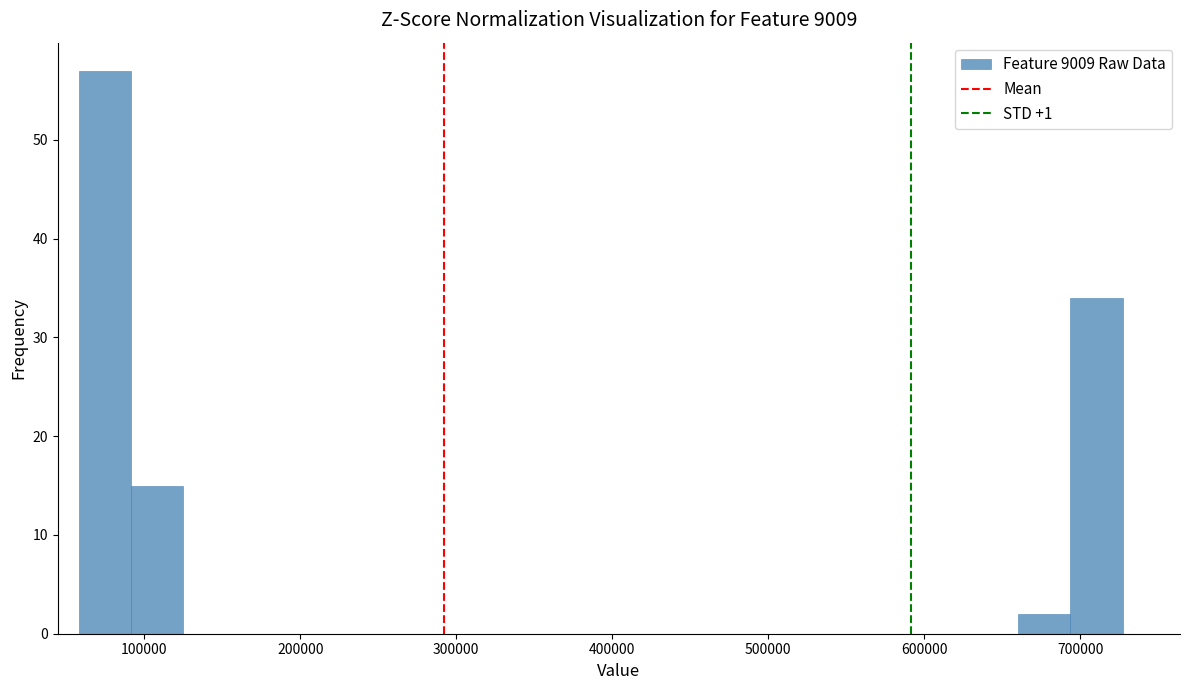

Around what value on the x-axis is the tallest bar? Give the approximate position of its centre, as read against the axis.

70000